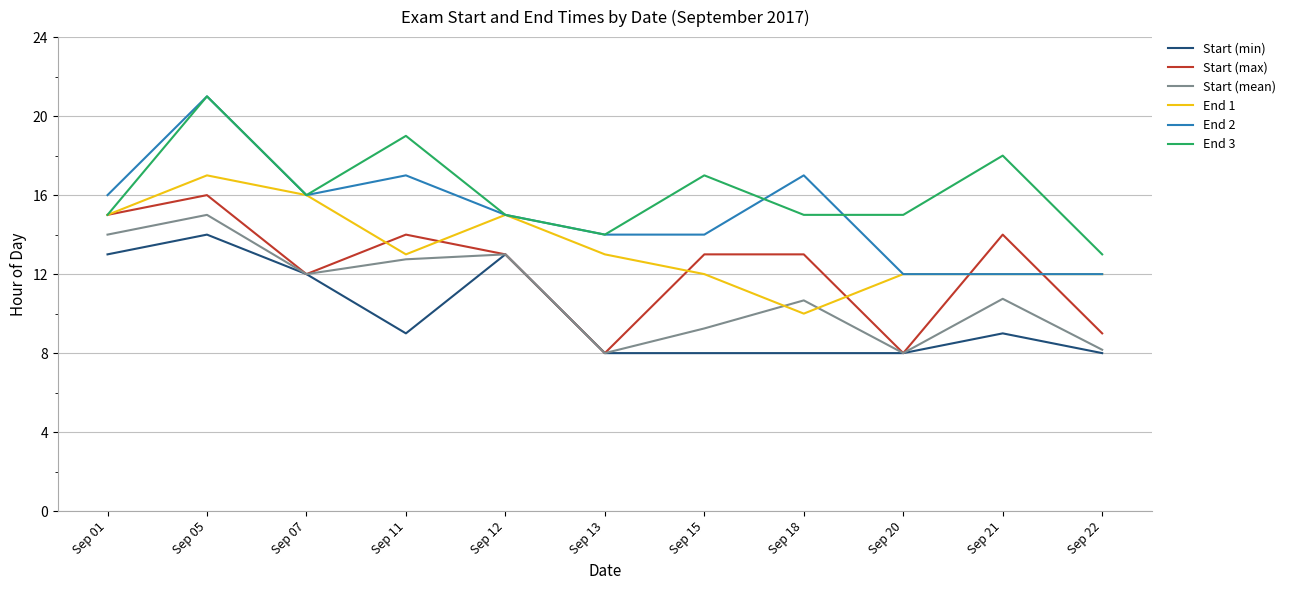

After their last crossing, which series has the higher values: Start (max) or End 2?

End 2